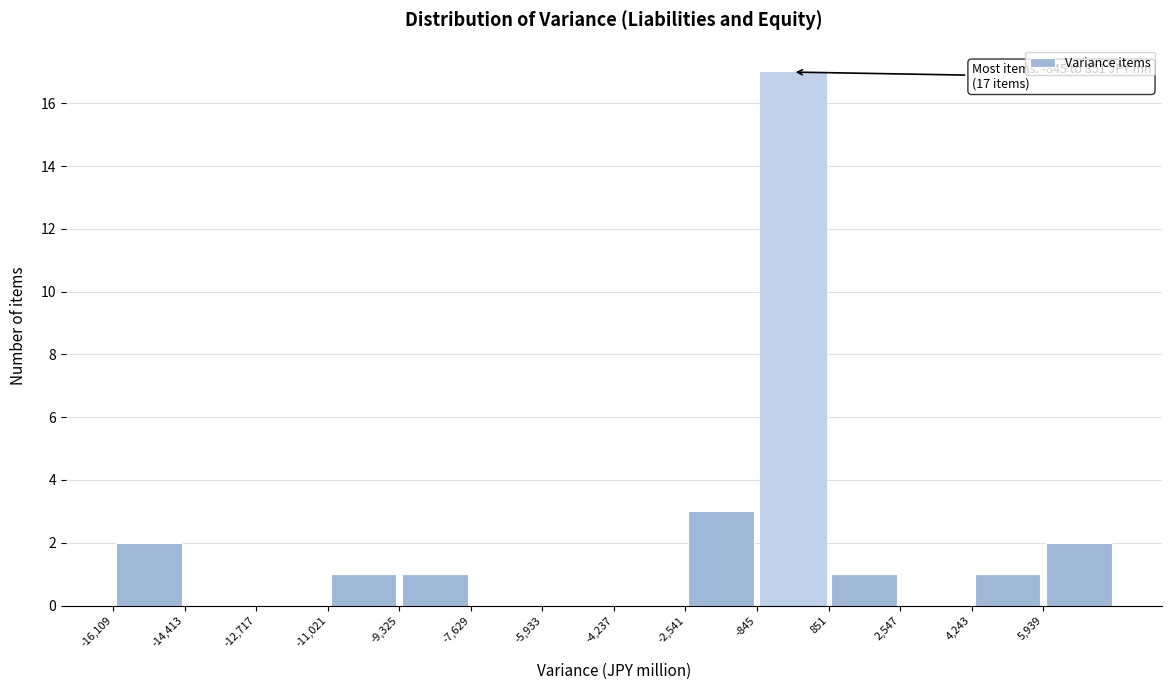

Over which range of the x-axis is the bar tallest?

-800 to 800